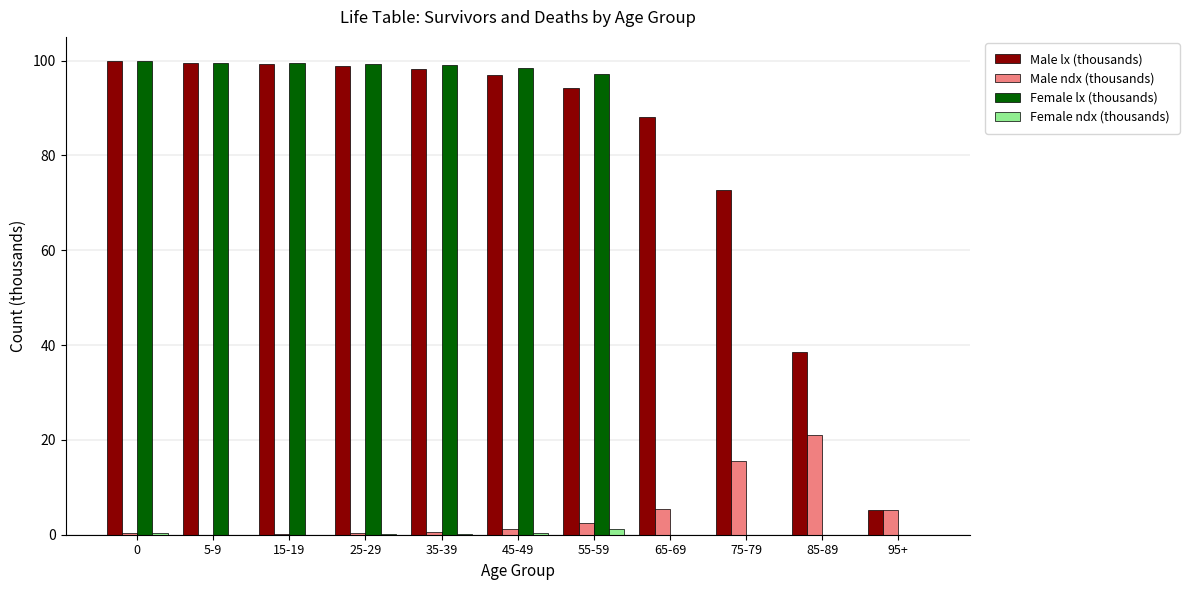

What is the total value across all series at 65-69?

93.5